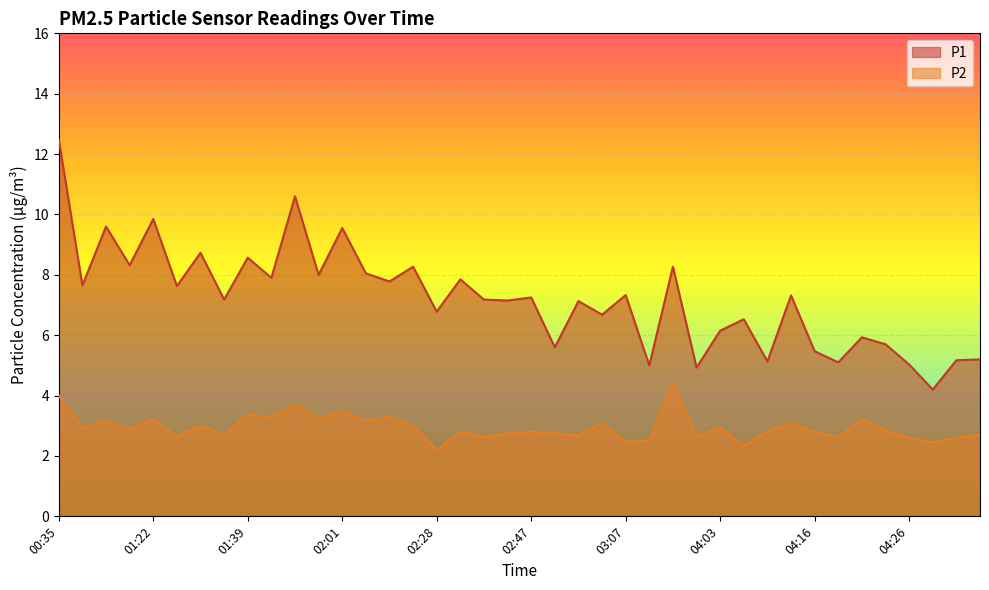

What is the difference between the P1 values at 02:47 and 00:35?

5.2